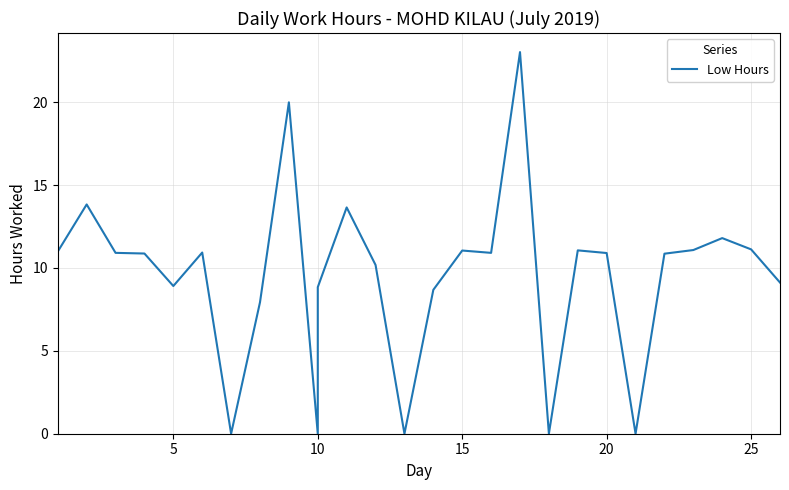

The chart shows a value of 6.0 at 25. True or false?

False